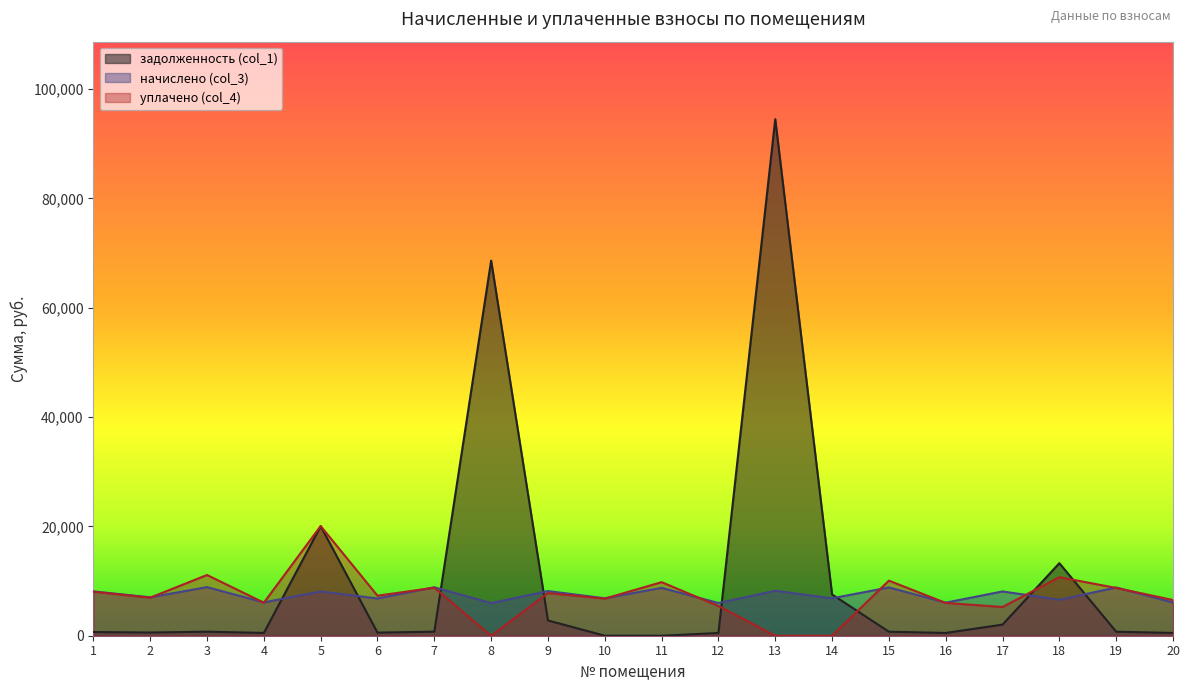

Does the chart have visible grid lines?

No